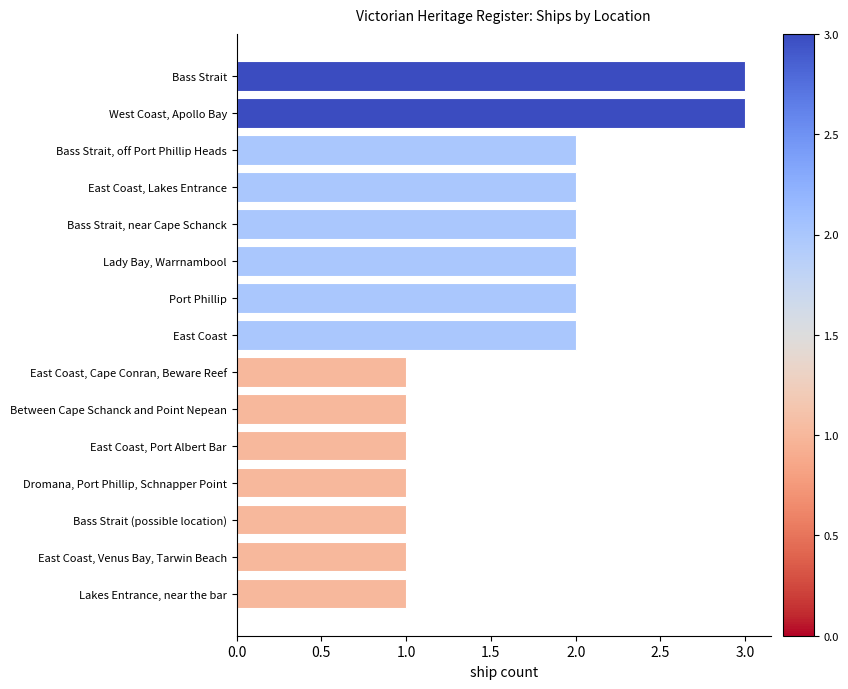

How many bars are there in total?

15